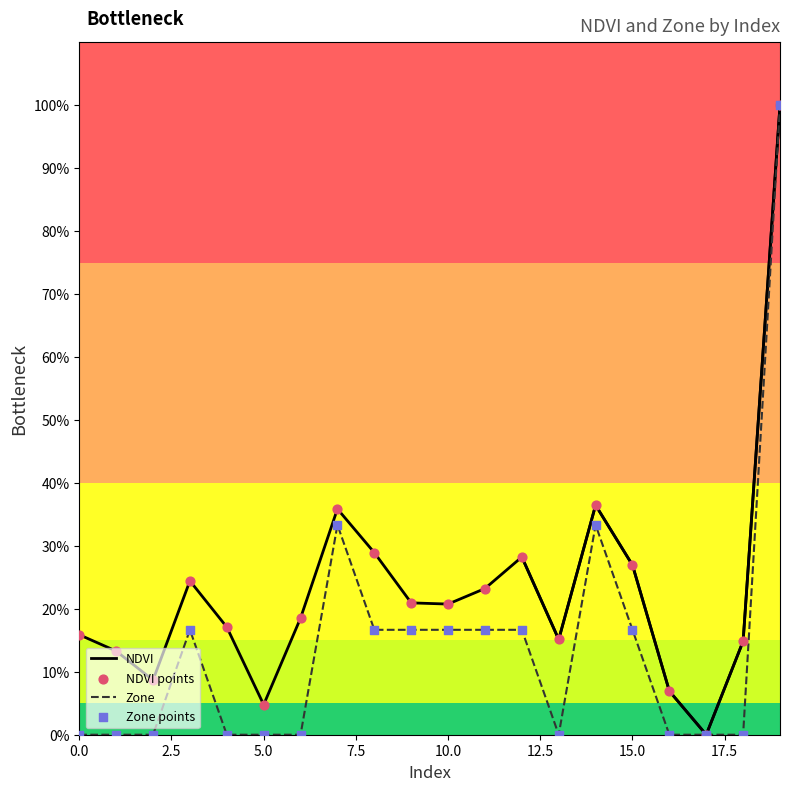

At how many categories does at least one series exceed 89?

1